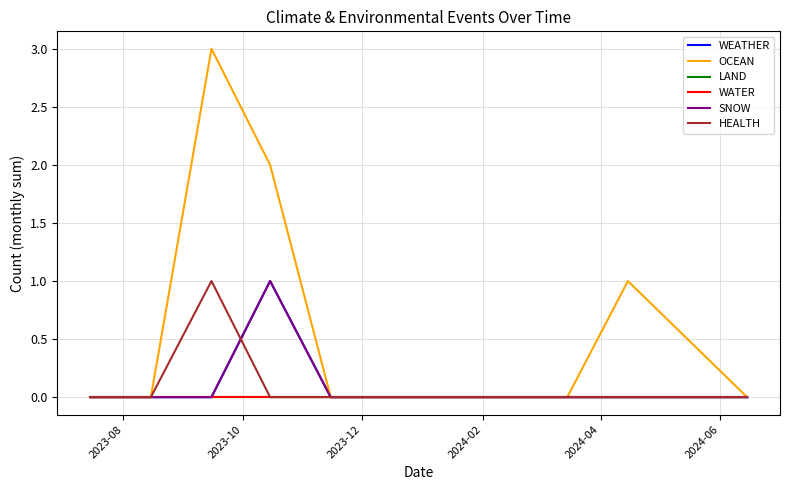

List the series in order of their peak value, lowest first.

LAND, WATER, WEATHER, SNOW, HEALTH, OCEAN